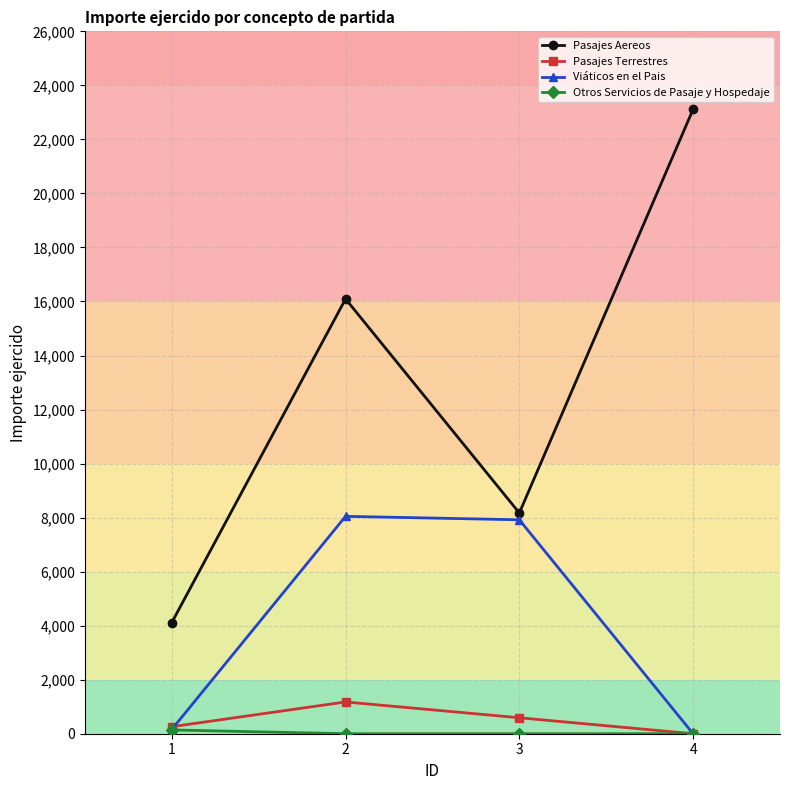

The value of Pasajes Terrestres at 3 is 590.9. True or false?

True